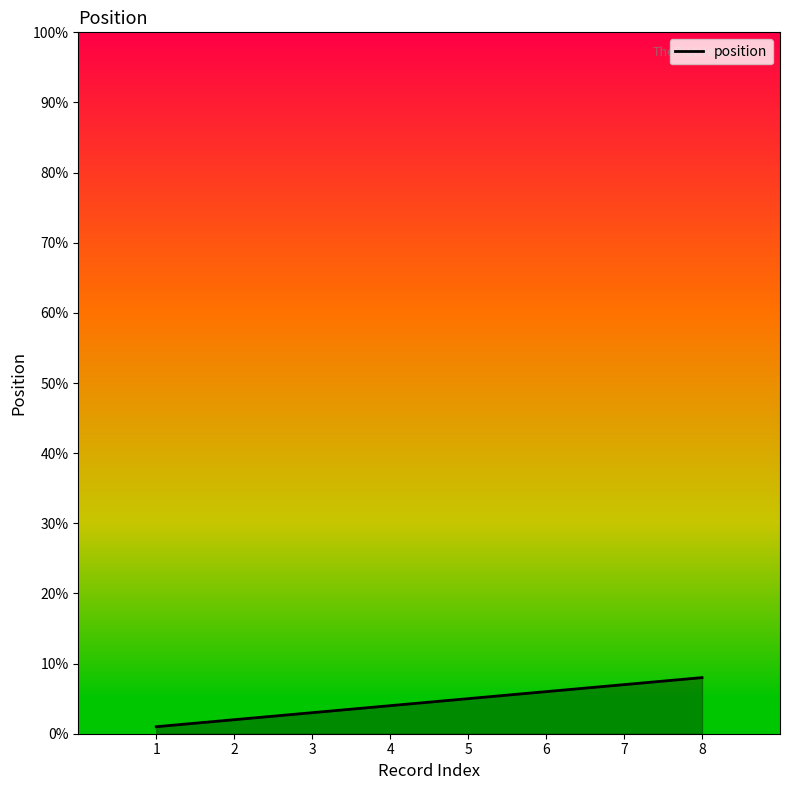

Approximately how many times larger is the value at 2 compared to 6?

0.3